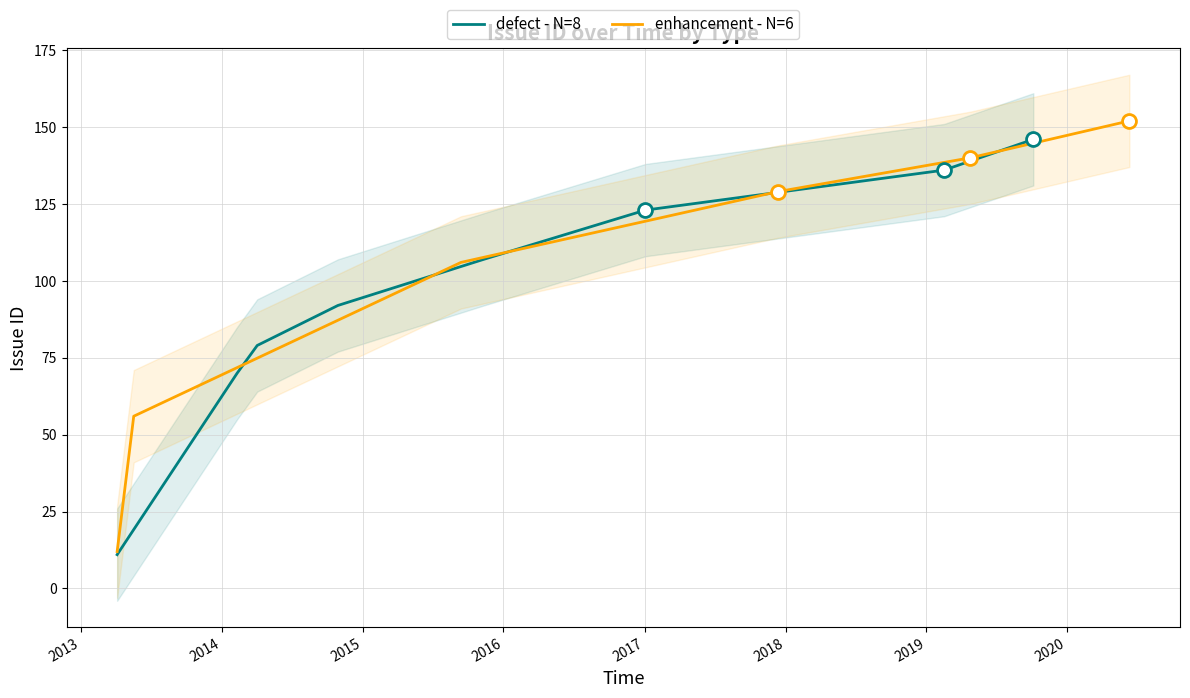

What is the maximum value for defect - N=8?

146